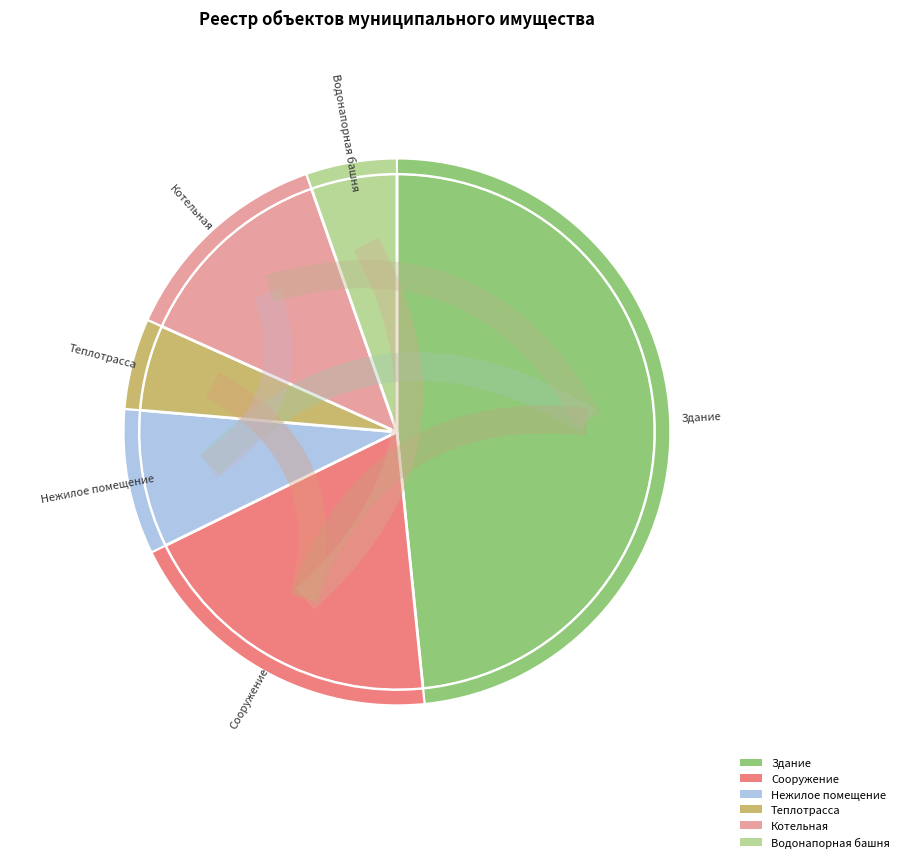

The Котельная slice represents 7% of the pie. True or false?

False